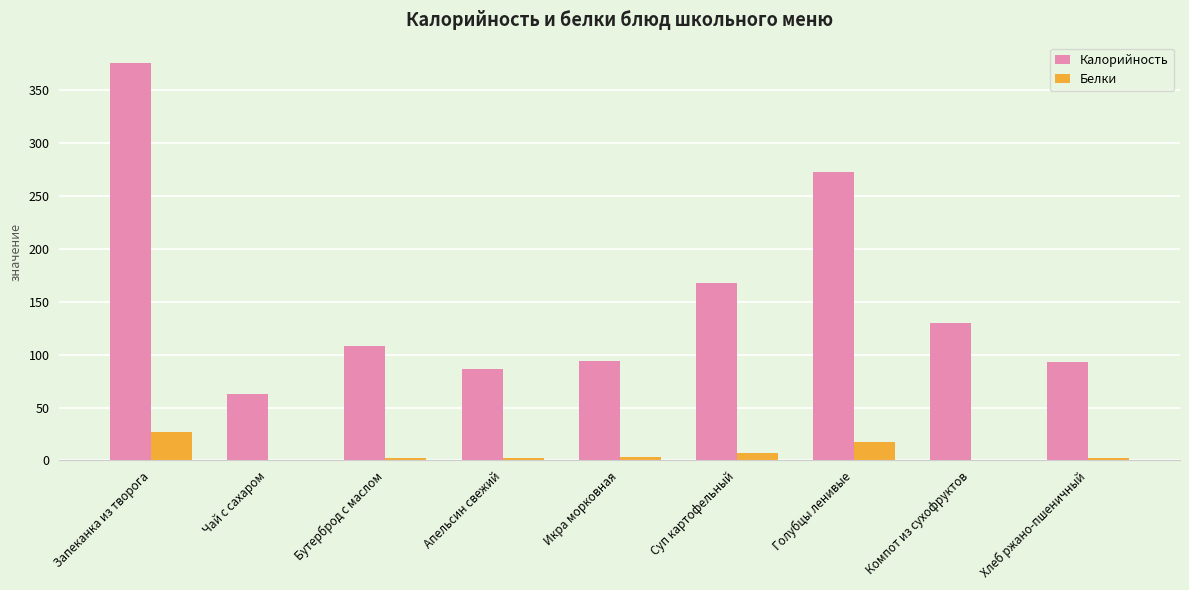

What is the sum of all Калорийность values?

1392.0